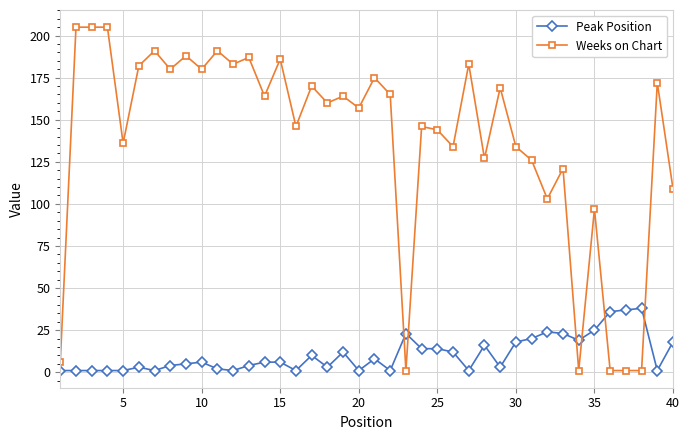

What is the difference between the second highest and second lowest values in the Peak Position series?

36